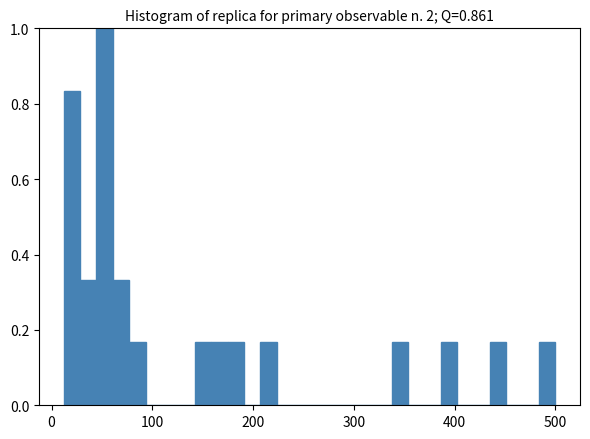

Around what value on the x-axis is the tallest bar? Give the approximate position of its centre, as read against the axis.

50